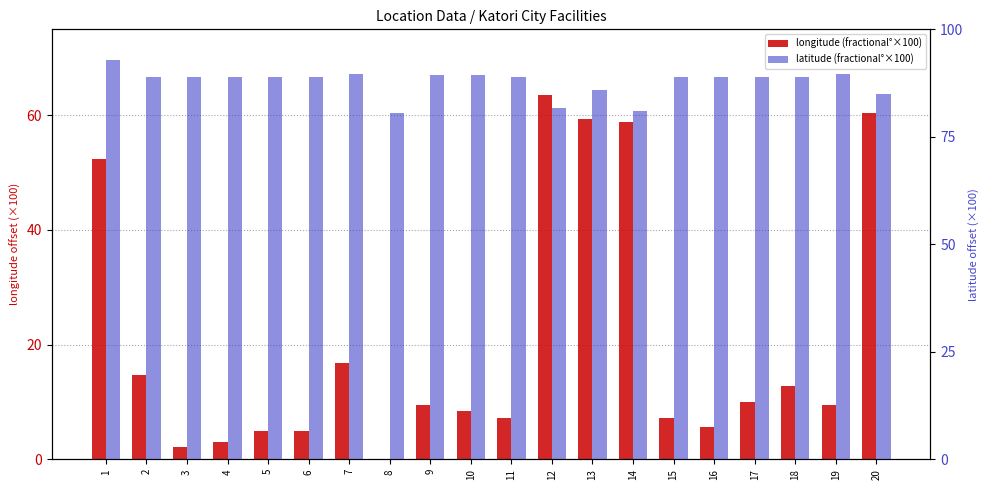

What are all the series names shown in the legend?

longitude (fractional°×100), latitude (fractional°×100)